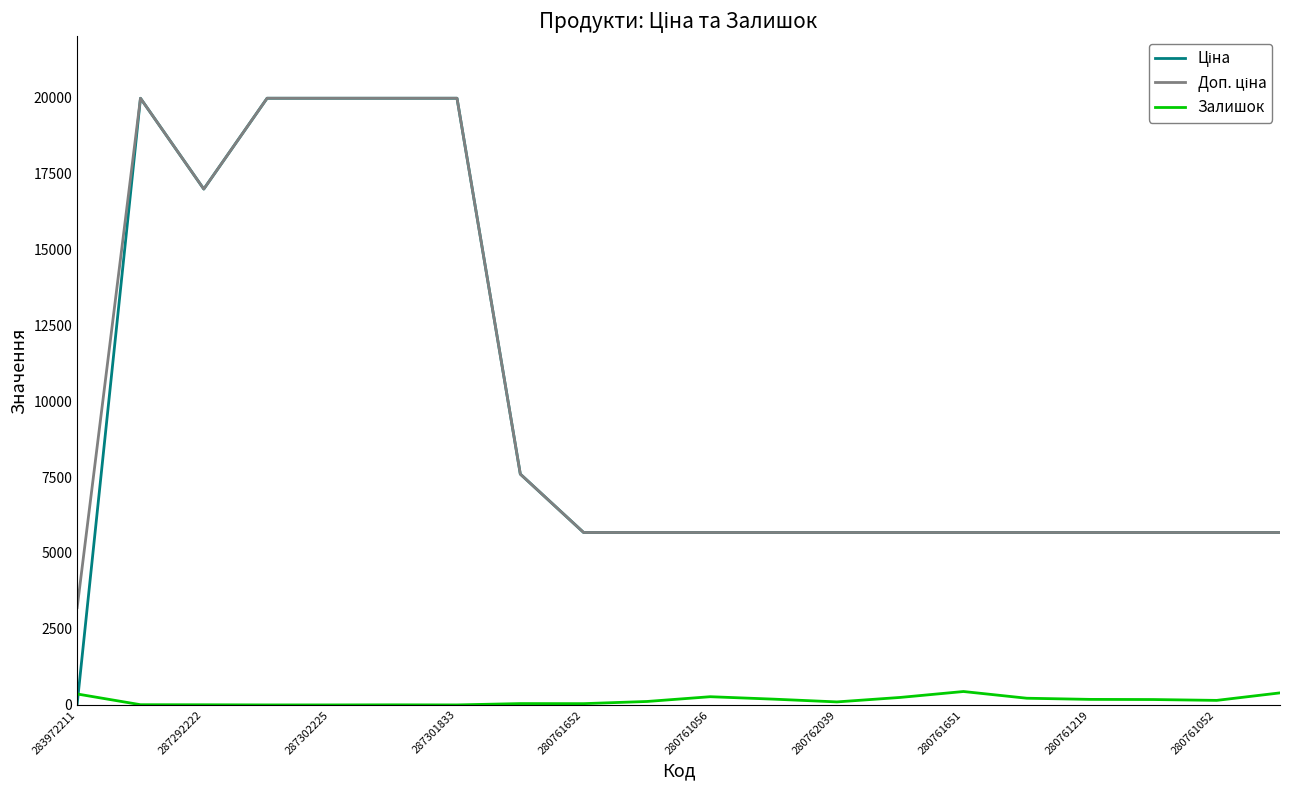

Does the chart display data point markers on the line(s)?

No